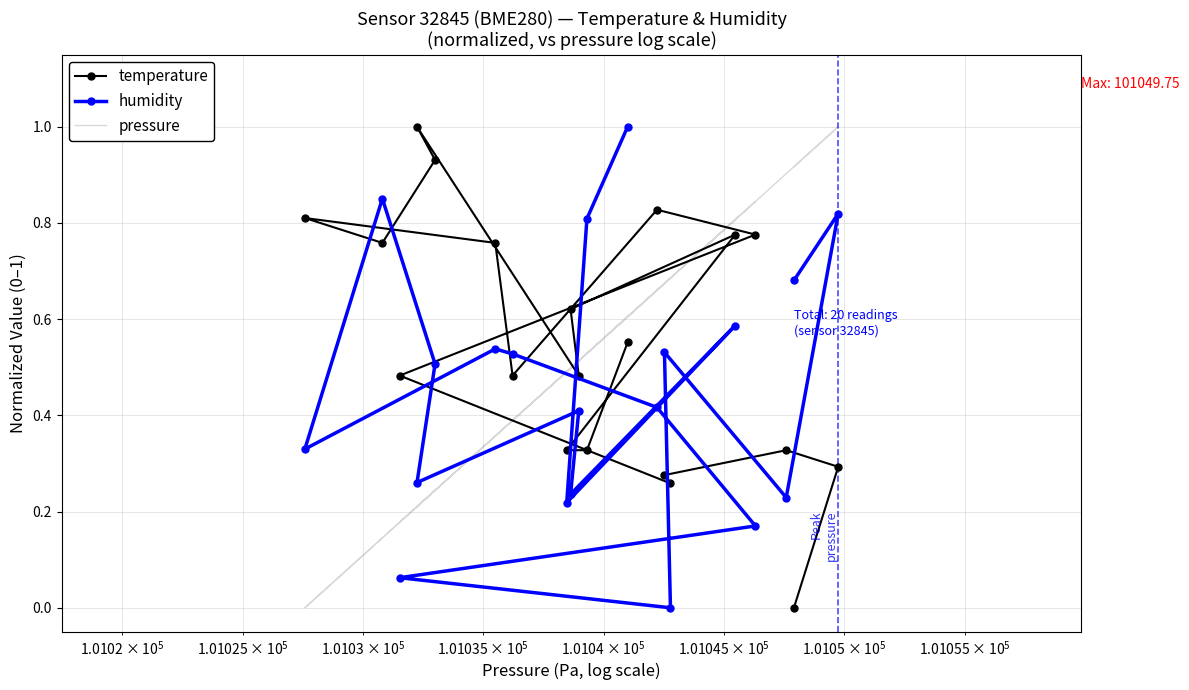

What is the greatest value displayed?

1.0